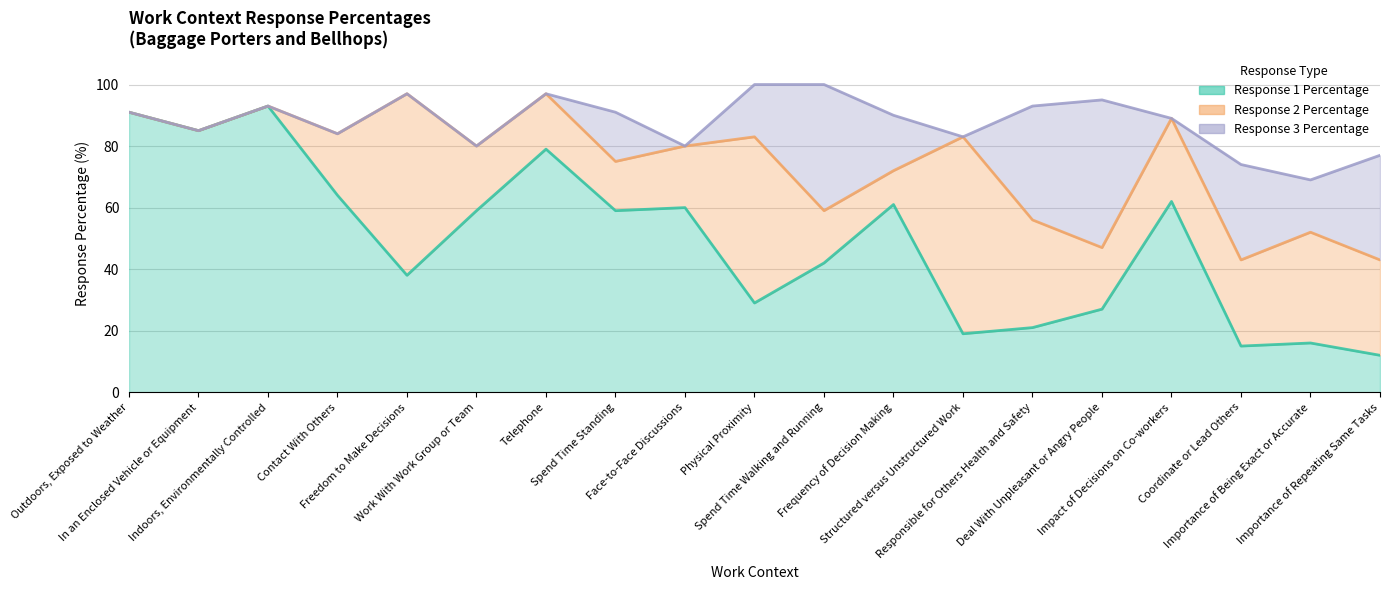

Rank the series at Impact of Decisions on Co-workers from highest to lowest value.

Response 1 Percentage, Response 2 Percentage, Response 3 Percentage